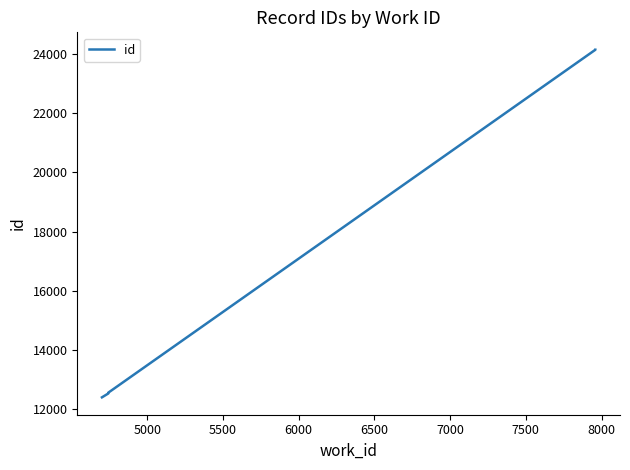

What is the difference between the second highest and minimum values?

11741